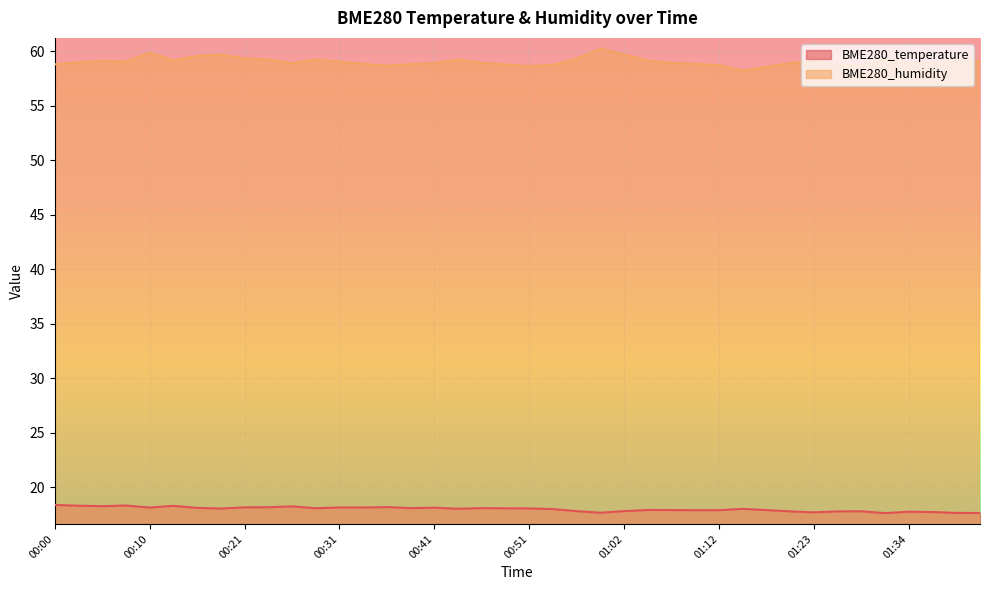

At which category does BME280_temperature reach its first local peak?

00:08